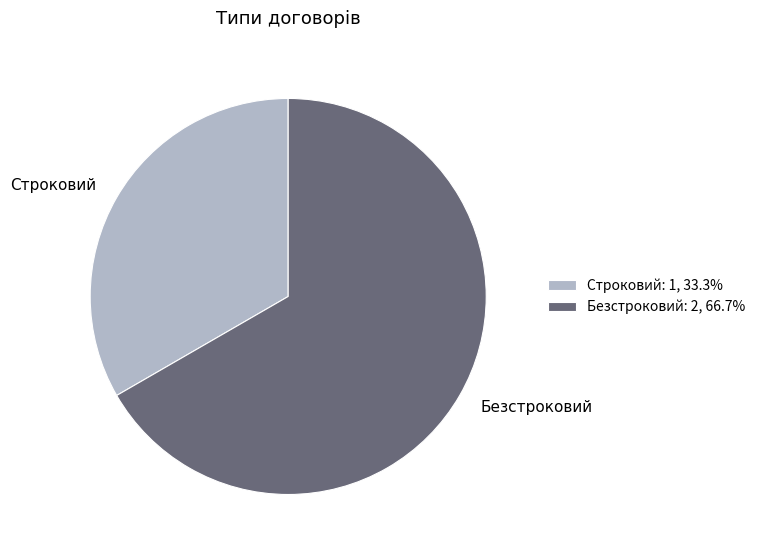

What is the smallest slice in the pie chart?

Строковий